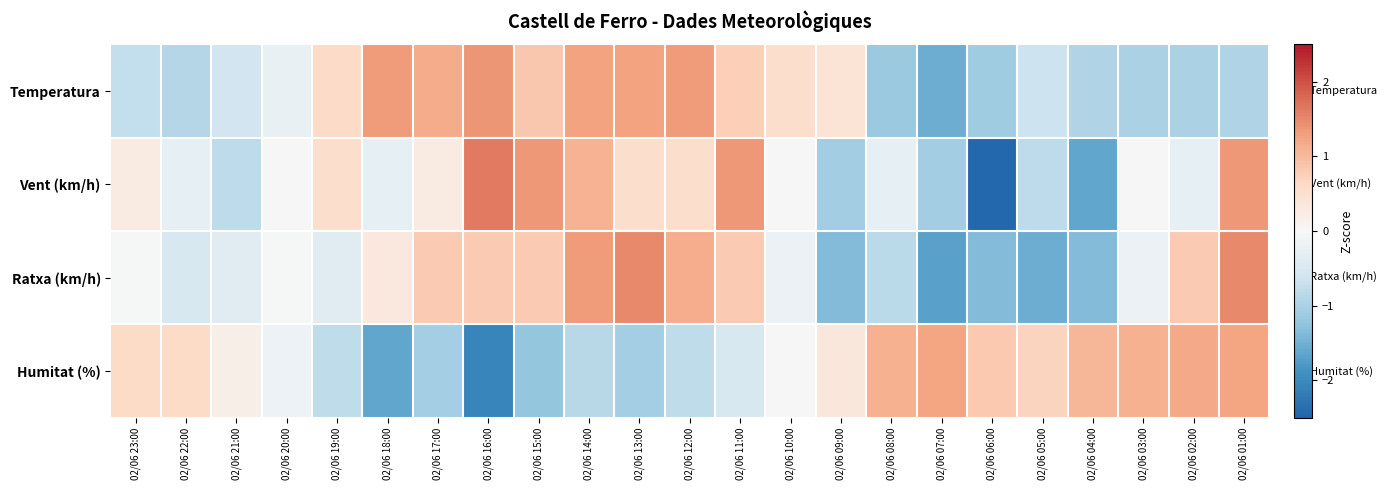

Which series has the widest spread of values?

Vent (km/h)